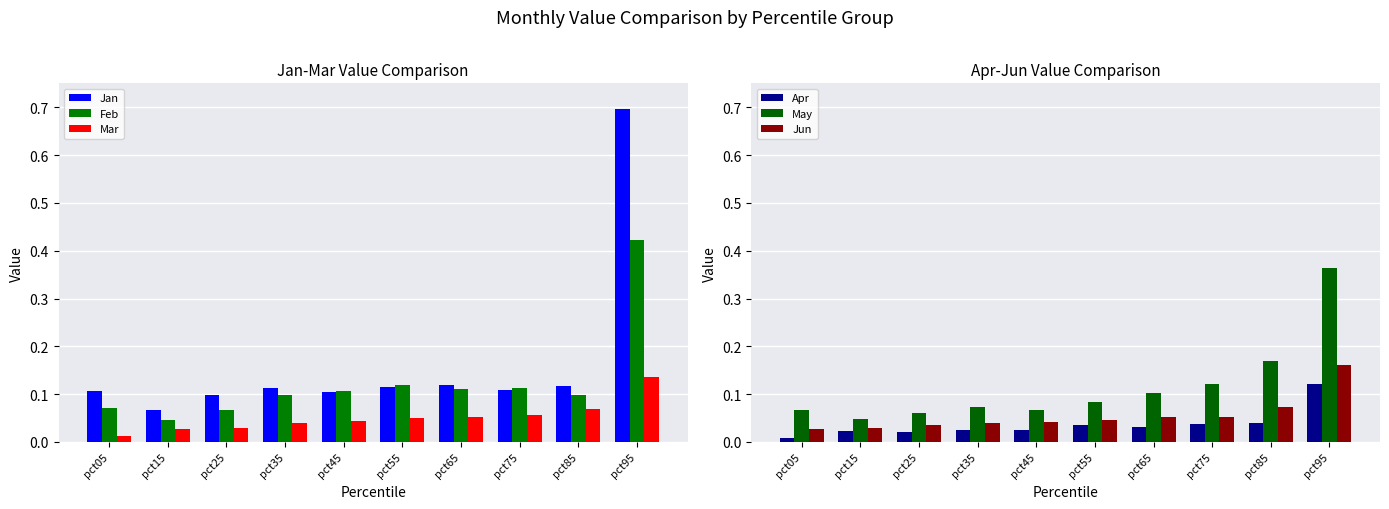

How many Mar values are between 0 and 1?

10